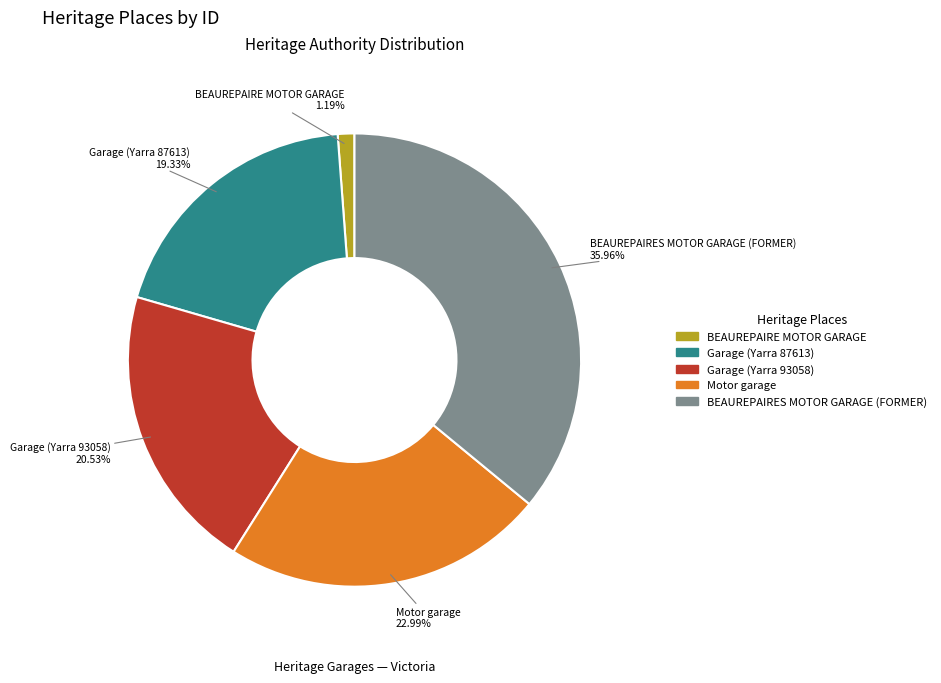

Which category has the biggest portion of the pie?

BEAUREPAIRES MOTOR GARAGE (FORMER)